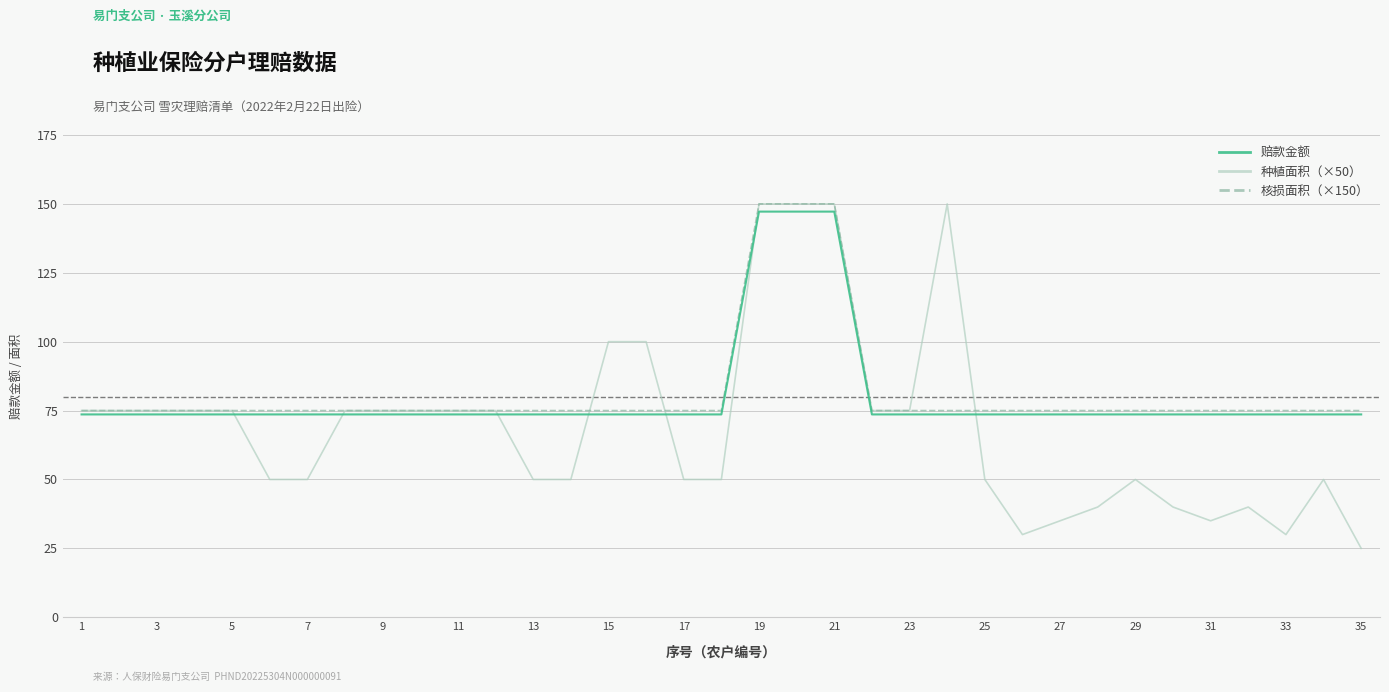

What is the highest value of the 赔款金额 series?

147.2